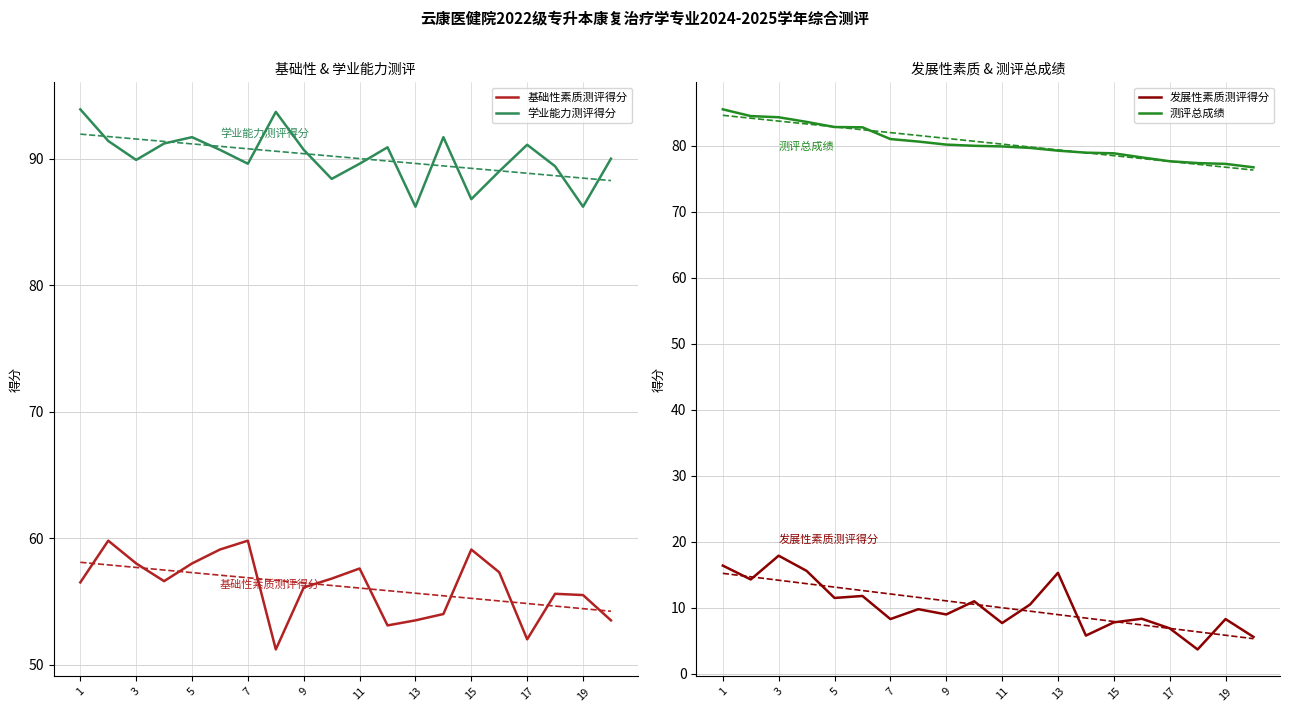

The 测评总成绩 series shows 134.2 at 13. True or false?

False